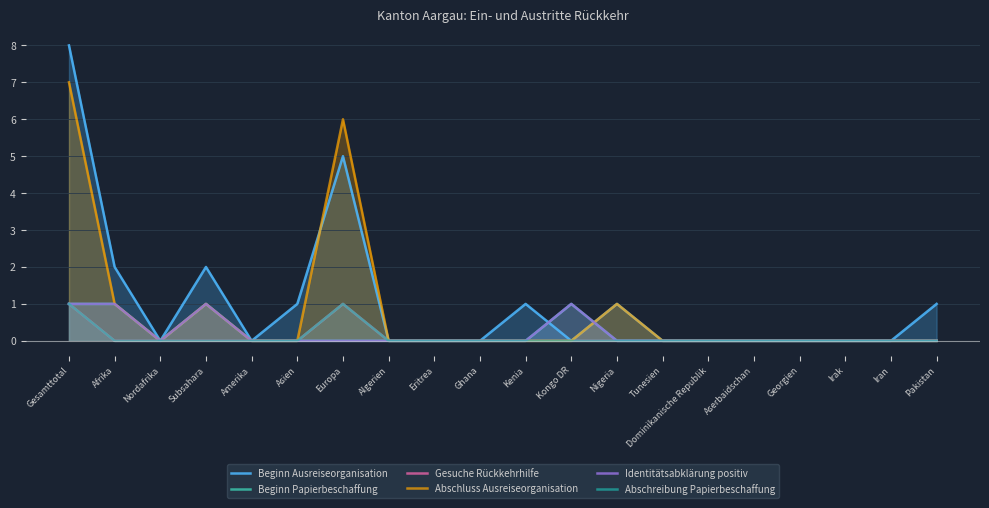

Reading left to right, what are all the values shown in this chart?

Beginn Ausreiseorganisation: 8	2	0	2	0	1	5	0	0	0	1	0	1	0	0	0	0	0	0	1
Beginn Papierbeschaffung: 1	1	0	1	0	0	0	0	0	0	0	1	0	0	0	0	0	0	0	0
Gesuche Rückkehrhilfe: 1	0	0	0	0	0	1	0	0	0	0	0	0	0	0	0	0	0	0	0
Abschluss Ausreiseorganisation: 7	1	0	1	0	0	6	0	0	0	0	0	1	0	0	0	0	0	0	0
Identitätsabklärung positiv: 1	1	0	1	0	0	0	0	0	0	0	1	0	0	0	0	0	0	0	0
Abschreibung Papierbeschaffung: 1	0	0	0	0	0	1	0	0	0	0	0	0	0	0	0	0	0	0	0